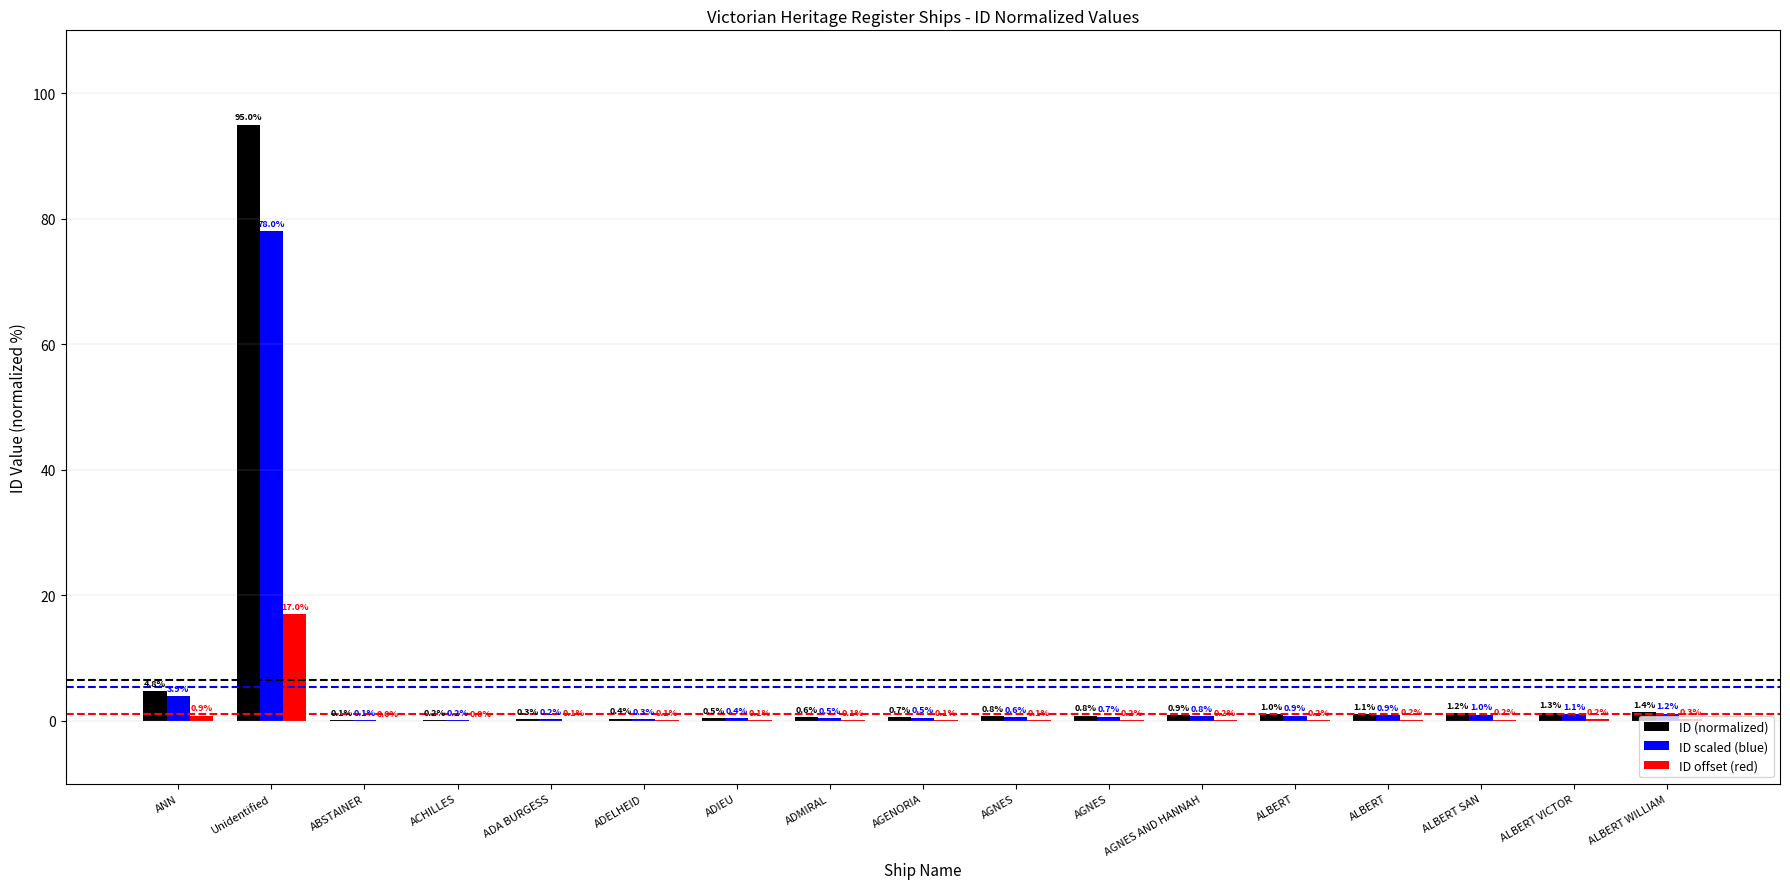

How many groups of bars are there?

17